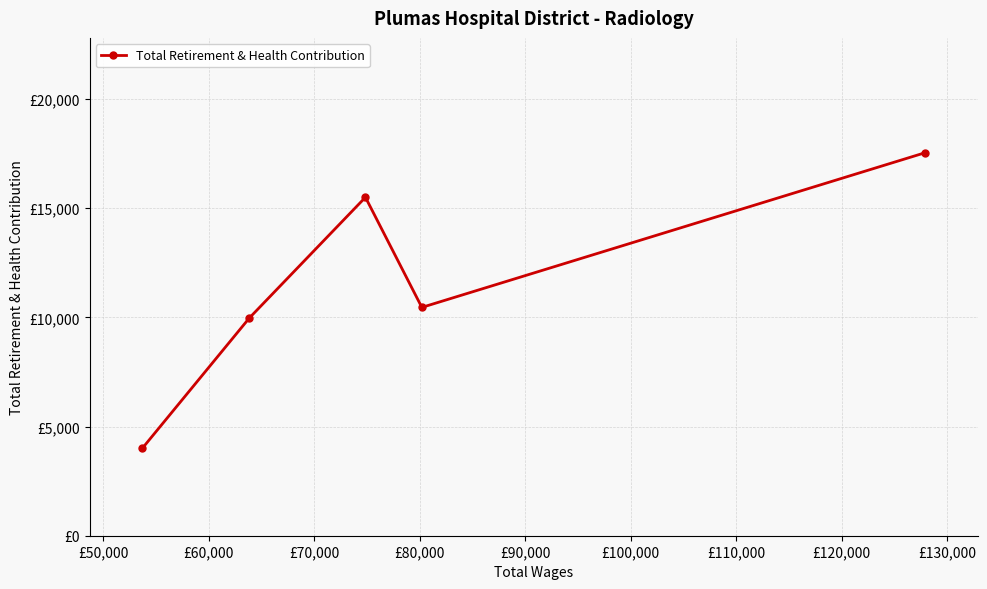

Is this an area chart (filled region under the line)?

No